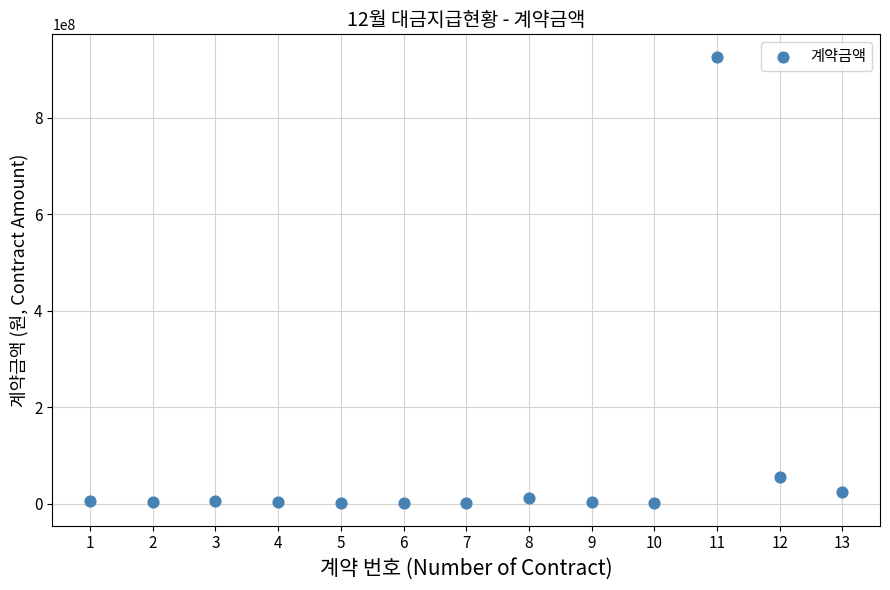

What is the range of Y values (max minus min)?

925349200